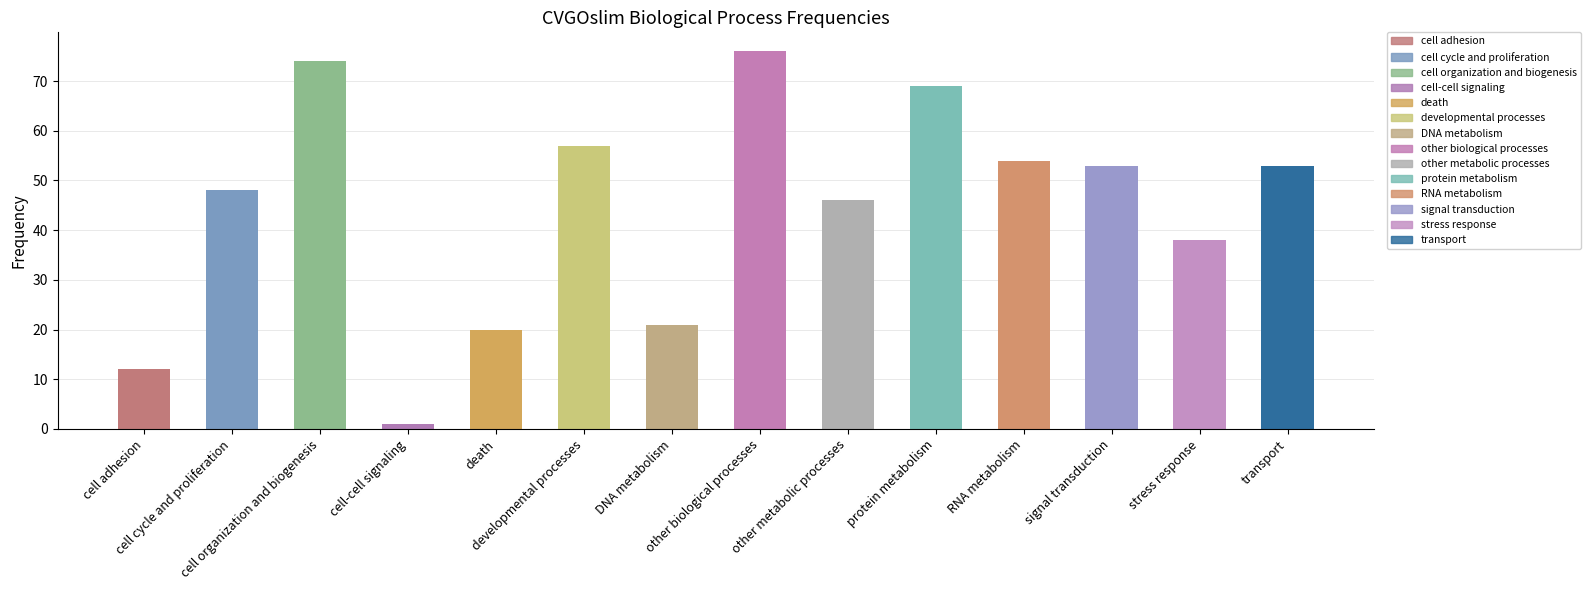

What is the difference between the values at cell cycle and proliferation and transport?

5